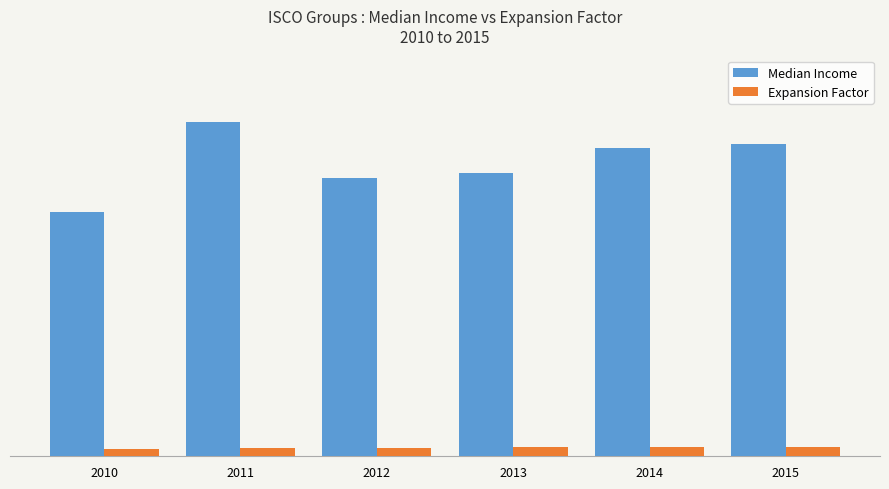

Is the value of Expansion Factor at 2014 greater than the value of Median Income at 2013?

No